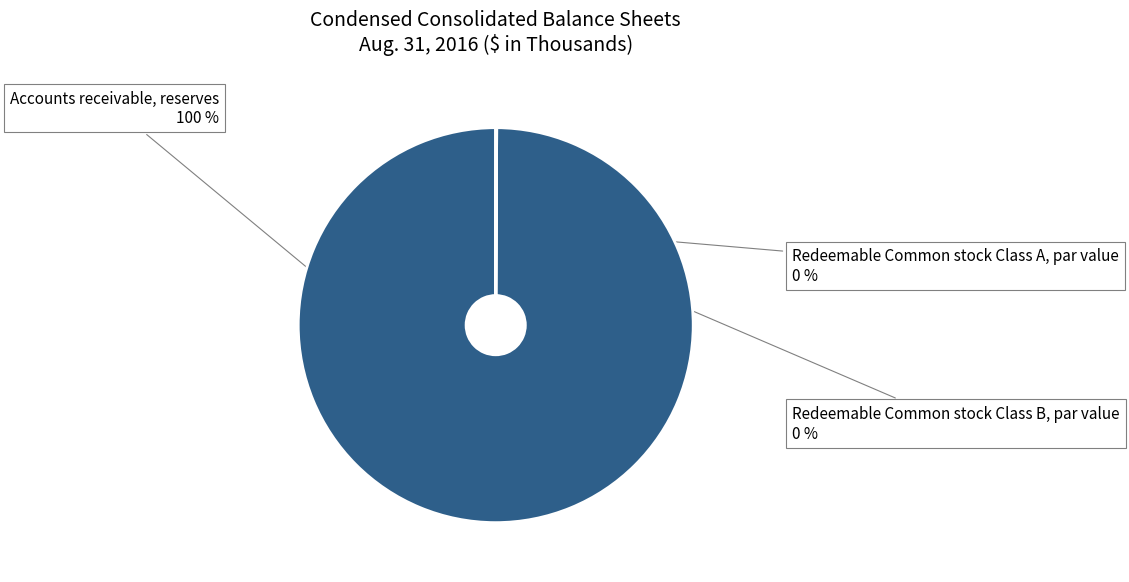

To the nearest percent, what is the difference between the largest and smallest slice percentages?

100%